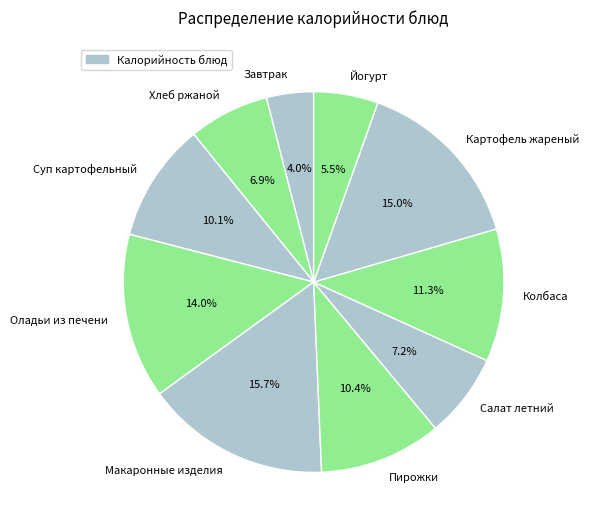

The Завтрак slice represents 4% of the pie. True or false?

True